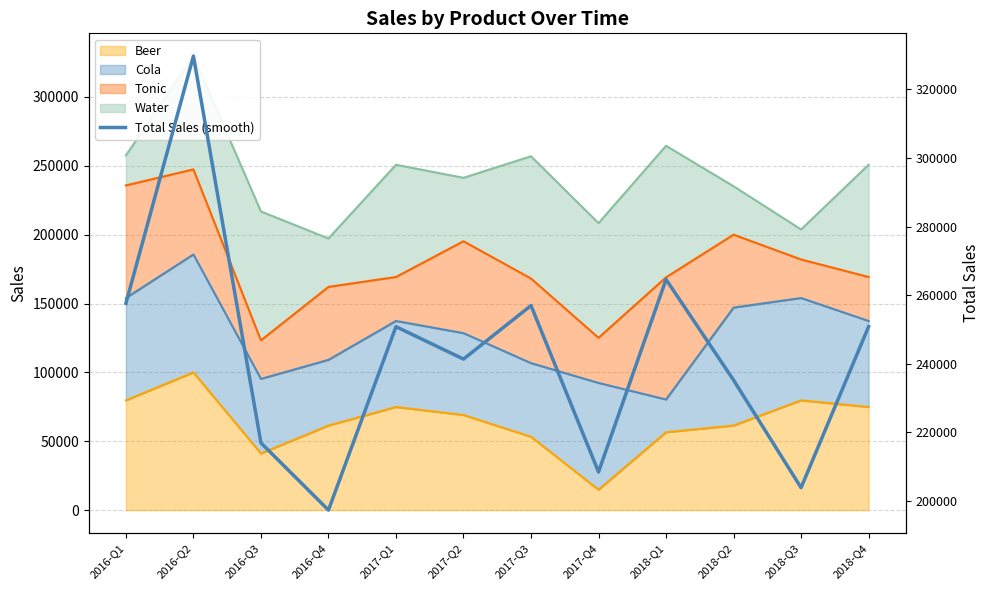

True or false: the data shows 250782 at 2017-Q1.

True